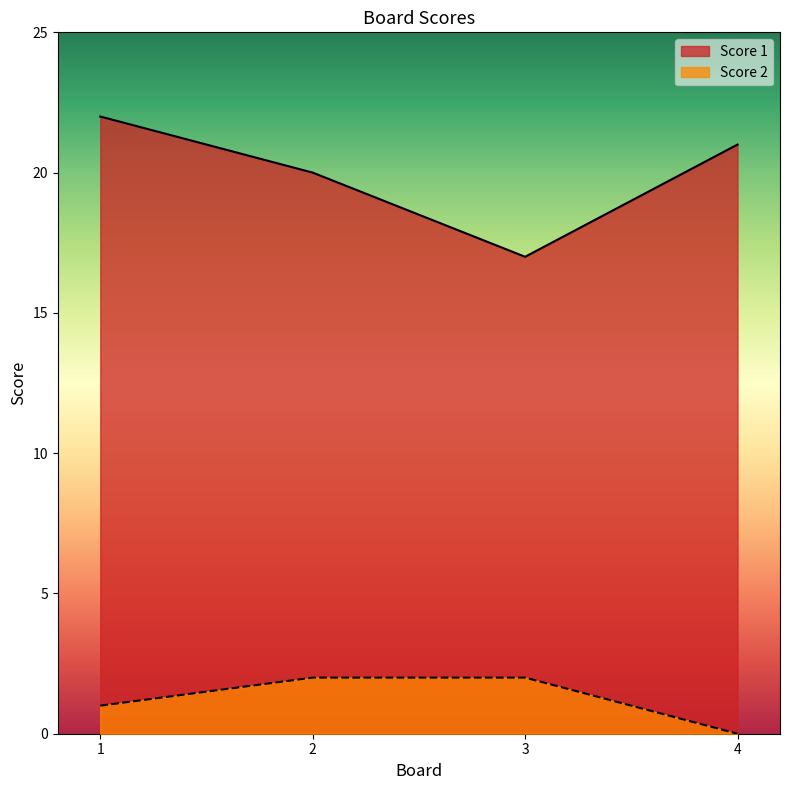

What is the total value across all series at 1?

23